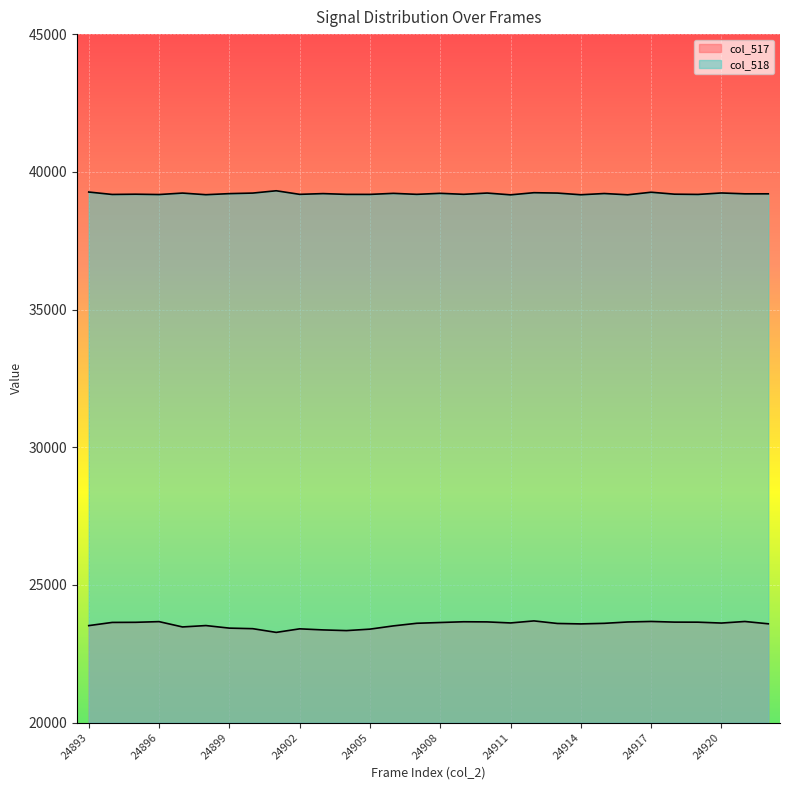

How many lines are shown in the chart?

2